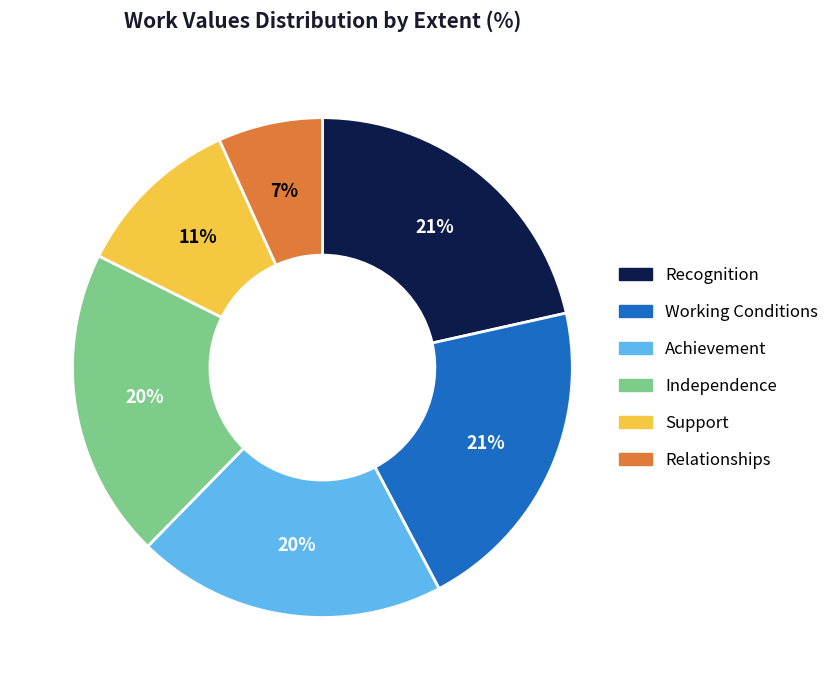

To the nearest percent, what is the difference between the Recognition and Independence slice percentages?

1%